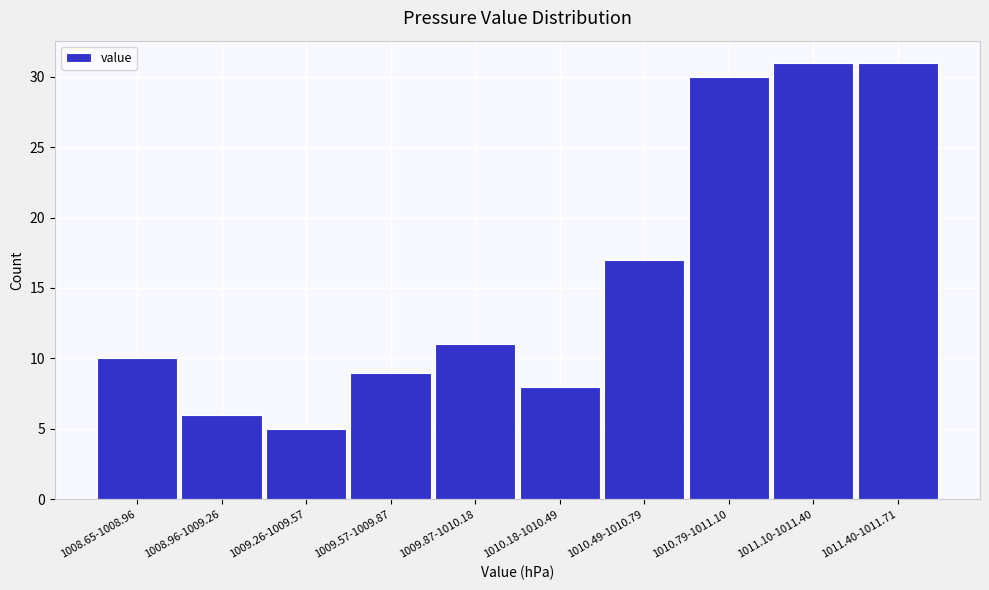

Reading right to left, transcribe all the data shown in this chart.

31	31	30	17	8	11	9	5	6	10